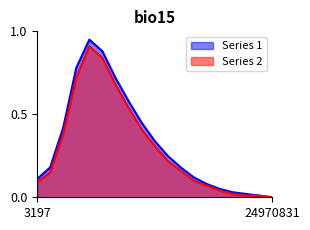

Reading left to right, what are all the values shown in this chart?

Series 1: 3197=0.1	3026=0.2	3481477=0.4	5276614=0.8	5360807=0.9	5368895=0.9	6436223=0.7	6438151=0.6	6439522=0.5	6509753=0.3	9817721=0.2	9926867=0.2	10063343=0.1	10101992=0.1	12780142=0.1	16130140=0.0	16737469=0.0	16757536=0.0	24970831=0.0
Series 2: 3197=0.1	3026=0.1	3481477=0.4	5276614=0.7	5360807=0.9	5368895=0.8	6436223=0.7	6438151=0.5	6439522=0.4	6509753=0.3	9817721=0.2	9926867=0.2	10063343=0.1	10101992=0.1	12780142=0.0	16130140=0.0	16737469=0.0	16757536=0.0	24970831=0.0